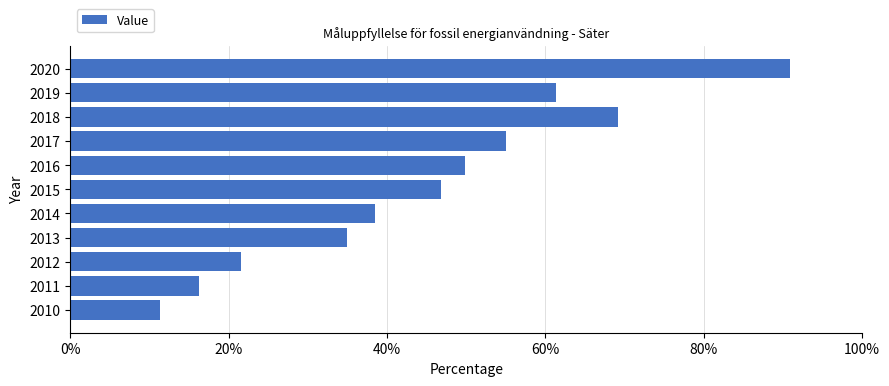

What is the sum of the values at 2014 and 2016?

88.4